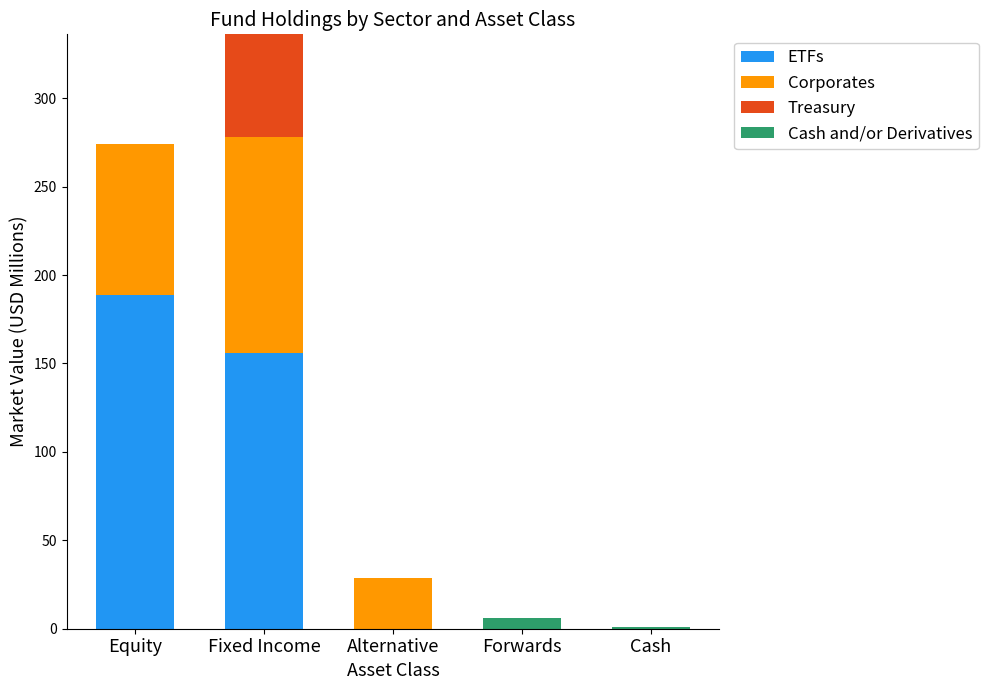

Reading left to right, what are the values for ETFs?

Equity=188.5	Fixed Income=155.8	Alternative=0.0	Forwards=0.0	Cash=0.0